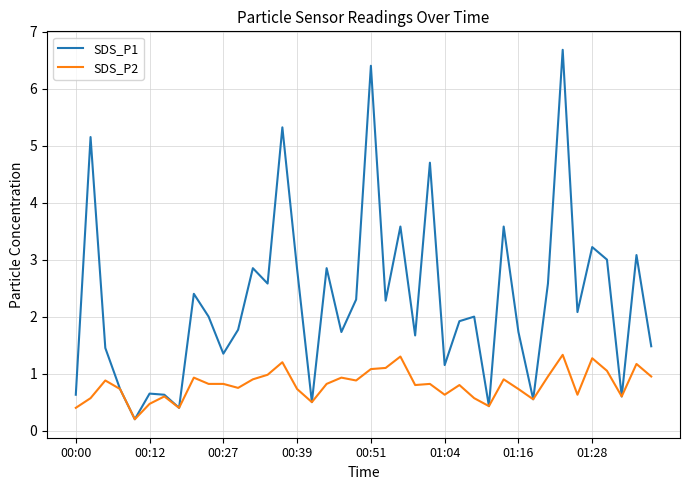

Which series has the largest total across all categories?

SDS_P1